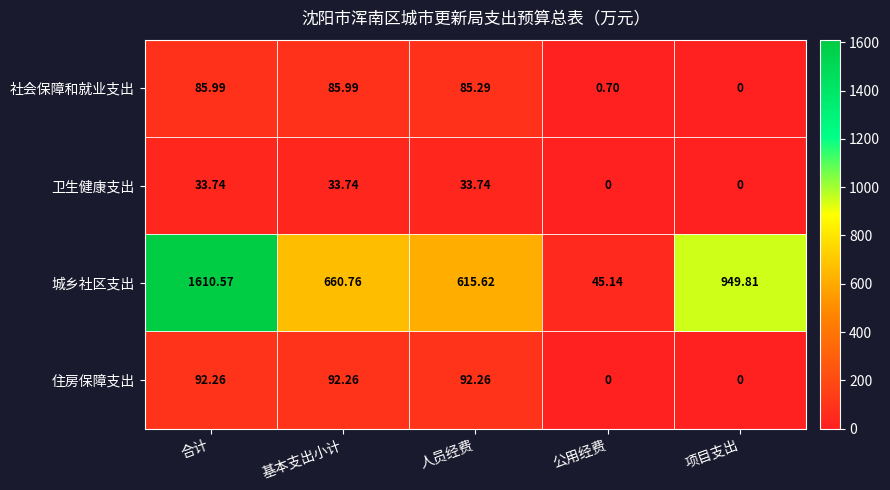

Where does the 社会保障和就业支出 series first go above 85?

合计